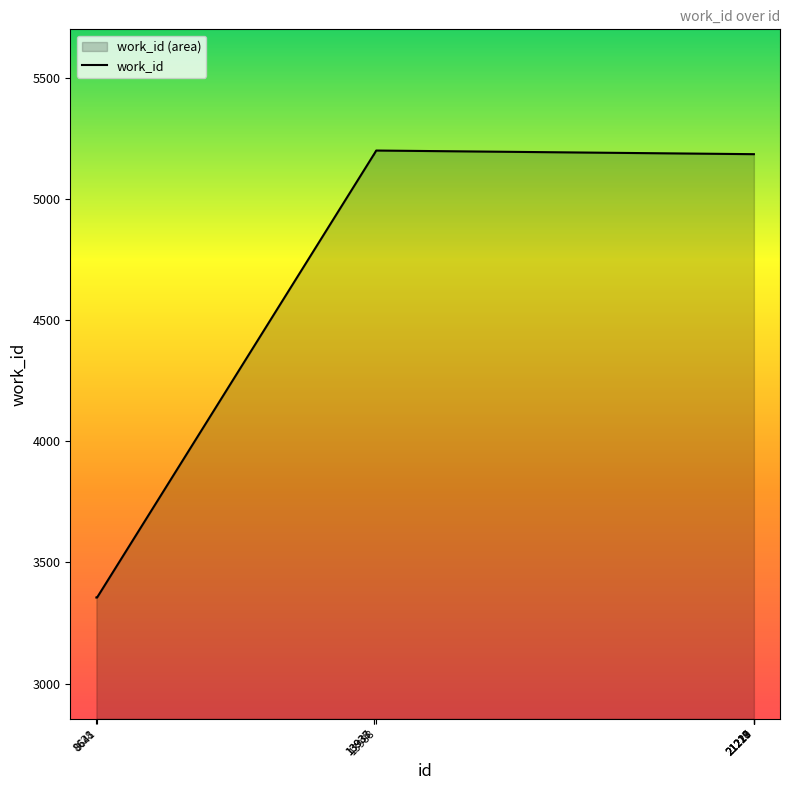

How many values exceed 5184?

1